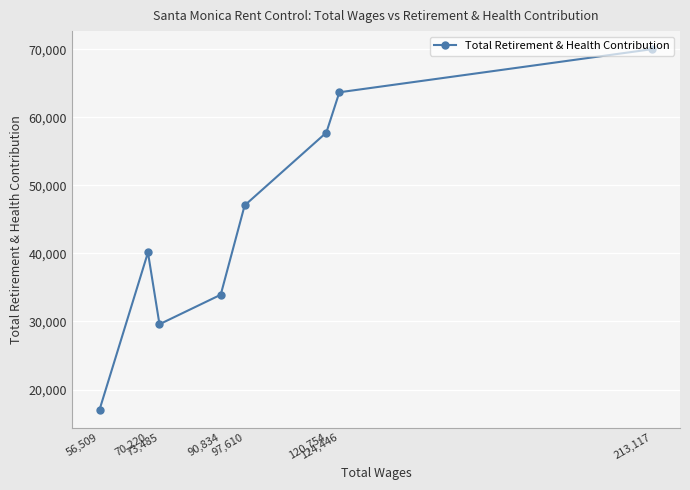

What position from the right is 90,834?

5